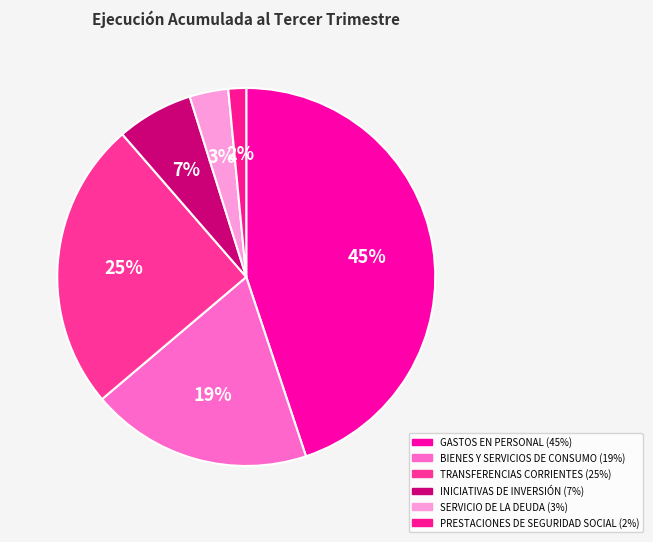

To the nearest percent, what portion does BIENES Y SERVICIOS DE CONSUMO represent?

19%